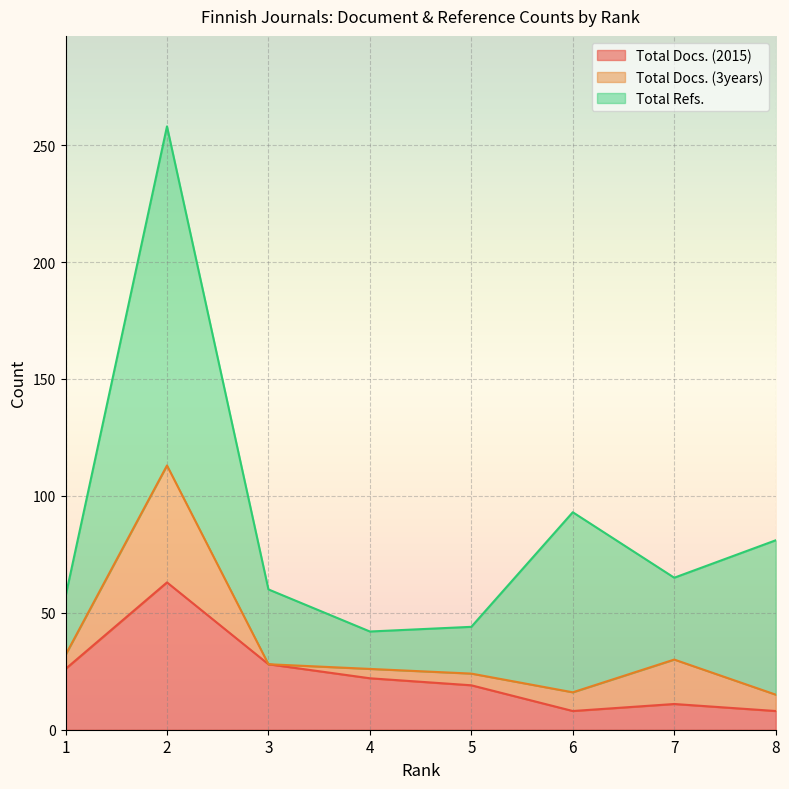

Rank the categories by Total Docs. (3years) value from lowest to highest.

3, 4, 5, 1, 8, 6, 7, 2